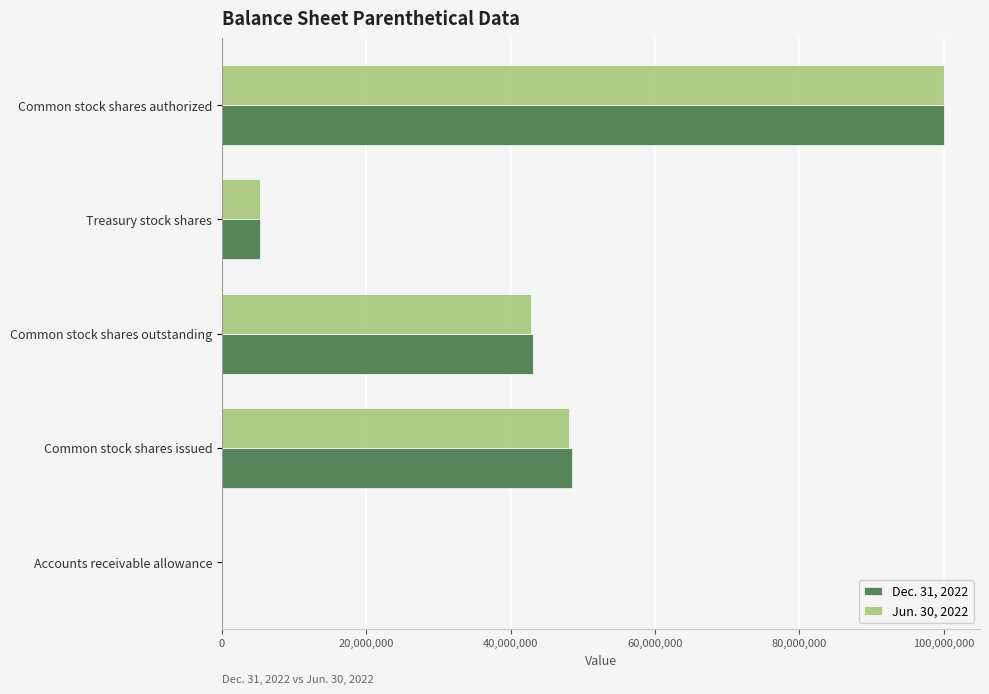

True or false: Jun. 30, 2022 has a value of 60606672 at Common stock shares outstanding.

False